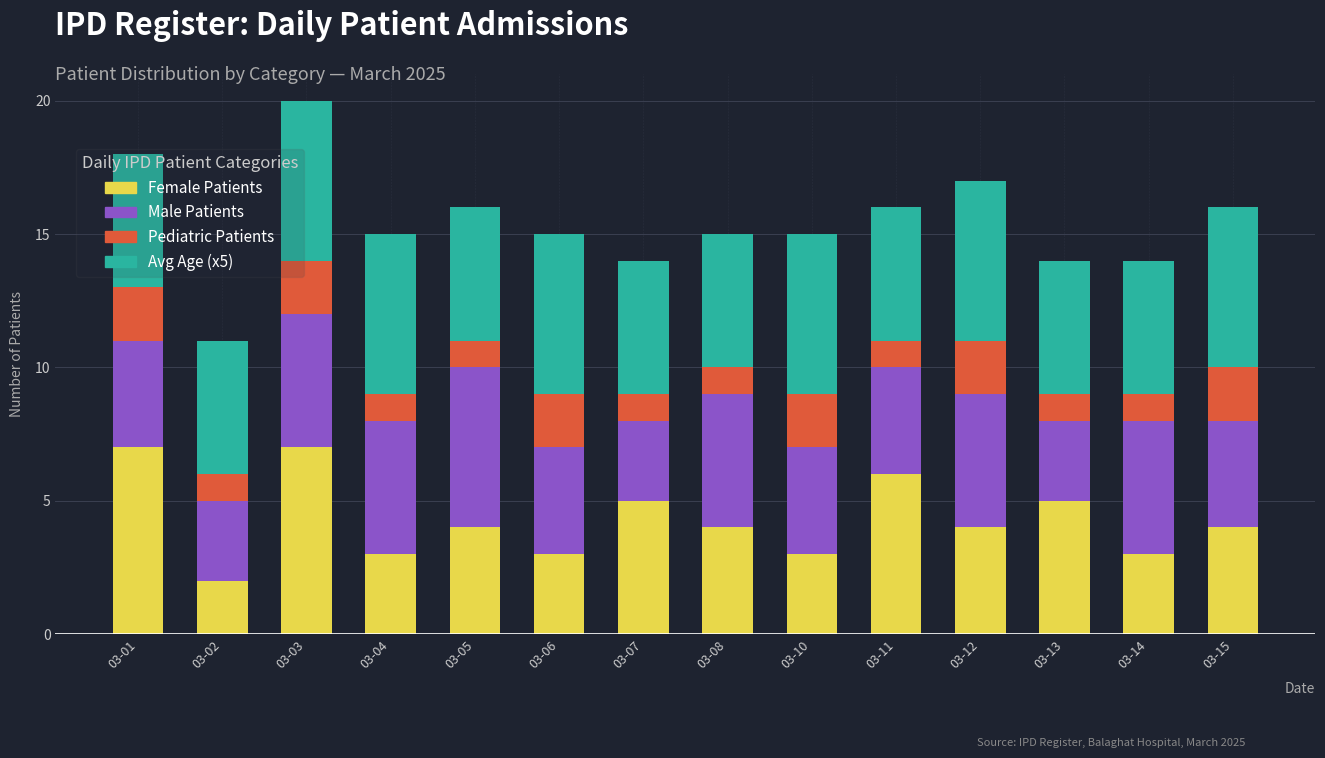

At which category is the sum across all series the highest?

03-03